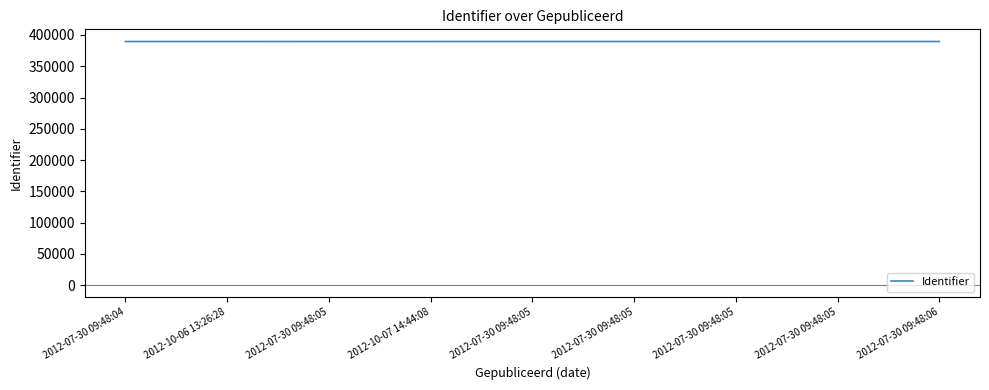

What is the maximum value shown in the chart?

389565